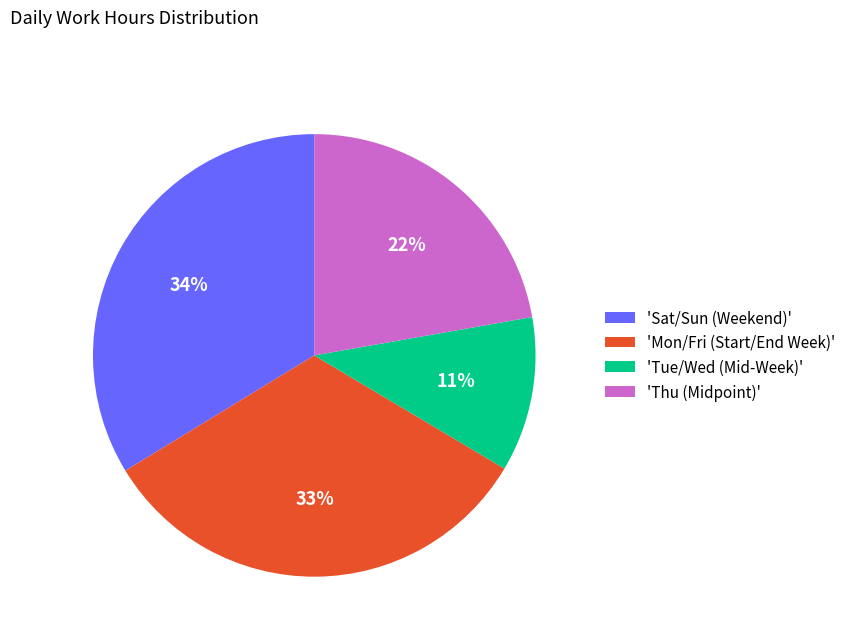

Count the number of slices in the pie.

4